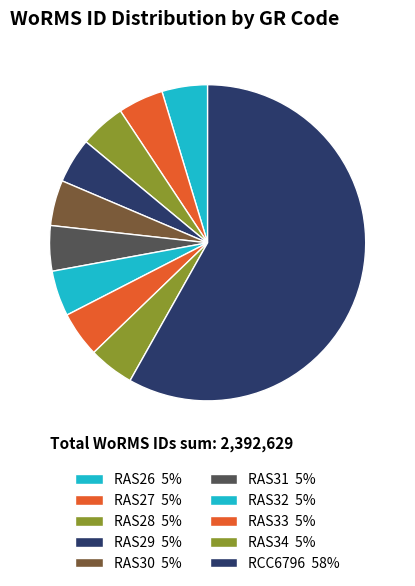

How many slices are in this pie chart?

10